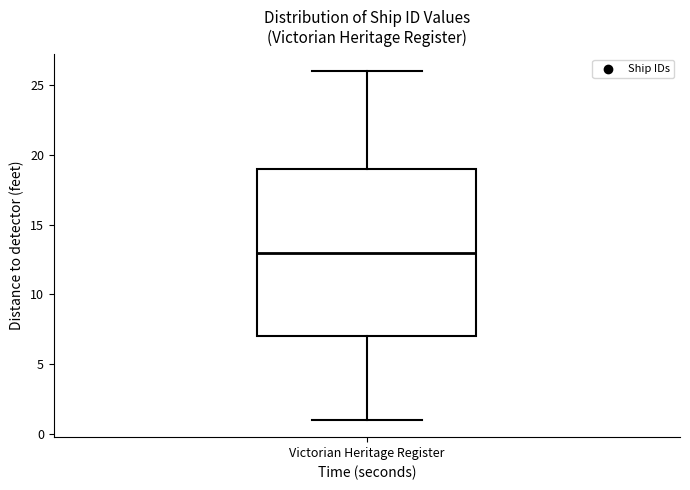

Transcribe this box plot: give where the median line is, the range the box spans, and where the two whiskers end, as read against the y-axis. The values are not printed on the chart, so give them approximately, as read against the axis.

median 13, box 7 to 19, whiskers 1 to 26